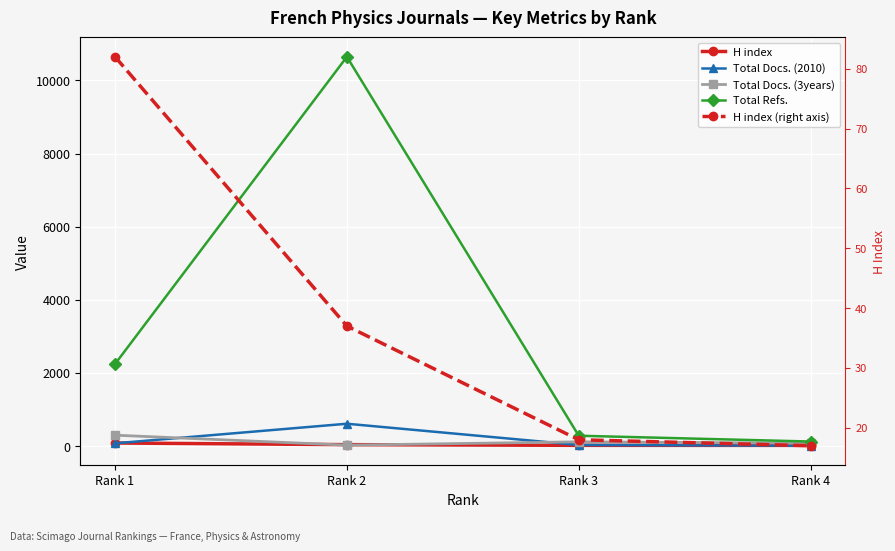

What is the sum of all Total Docs. (3years) values?

510